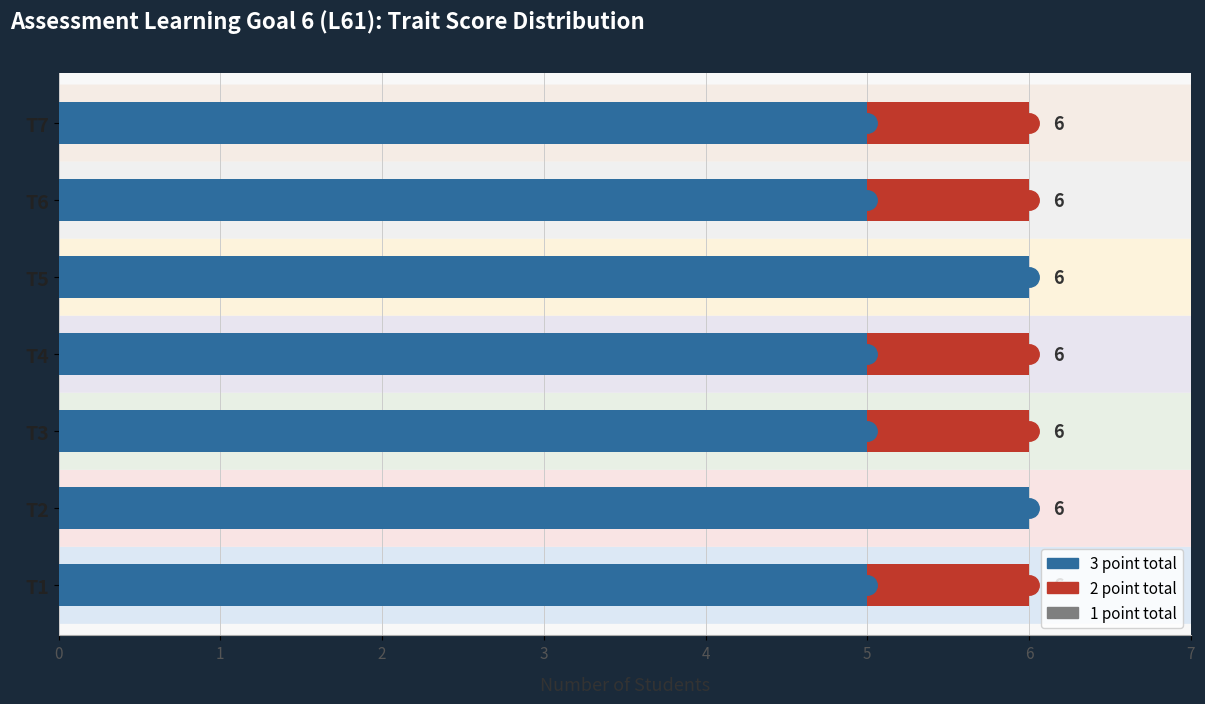

What is the value of the 3 point total bar at the 7th from the left?

5